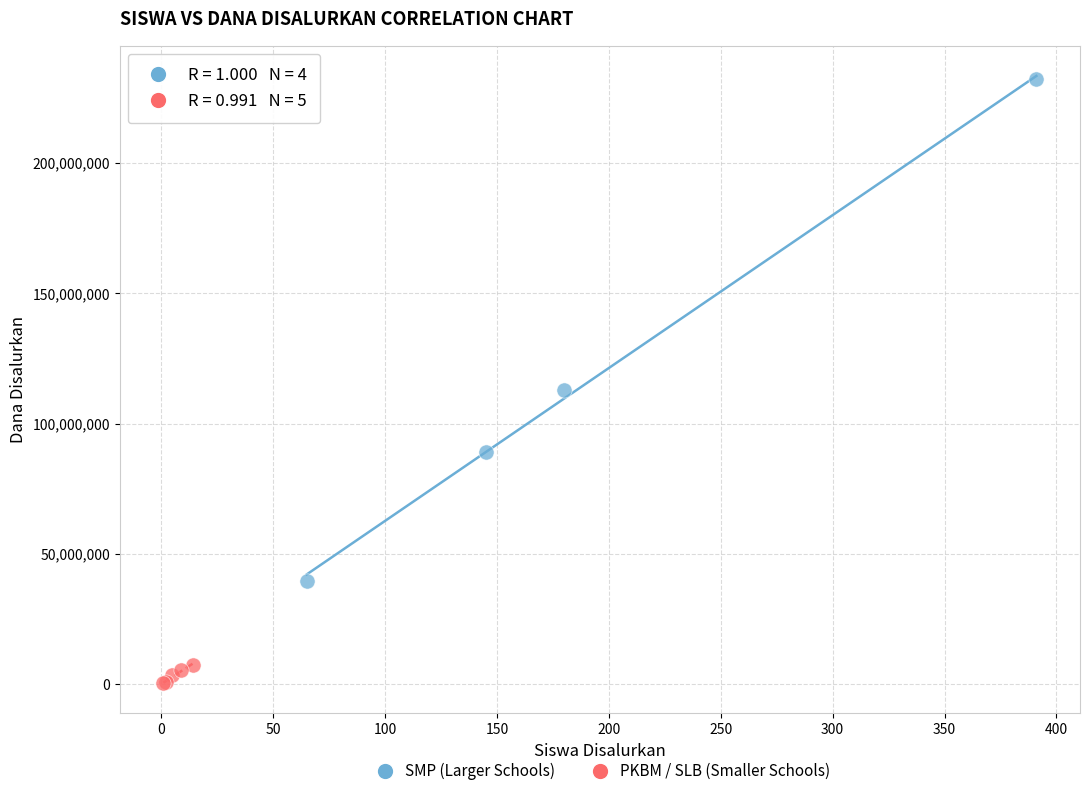

Which series contains the lowest Y value?

PKBM / SLB (Smaller Schools)